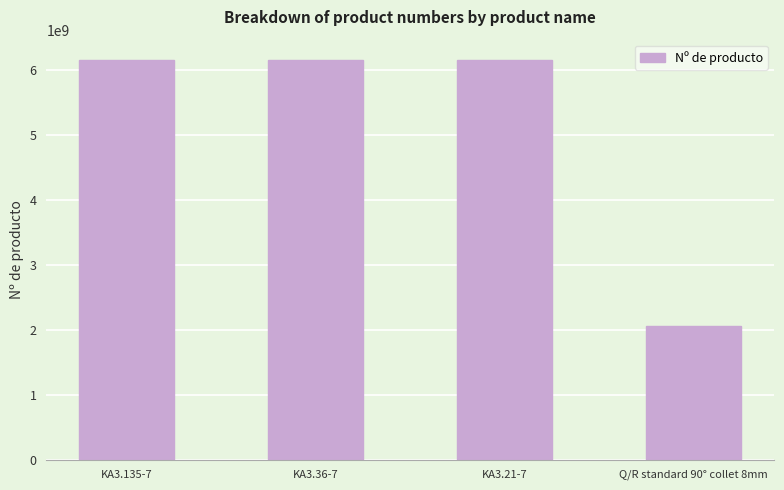

What value does the data have at Q/R standard 90° collet 8mm?

2050503533